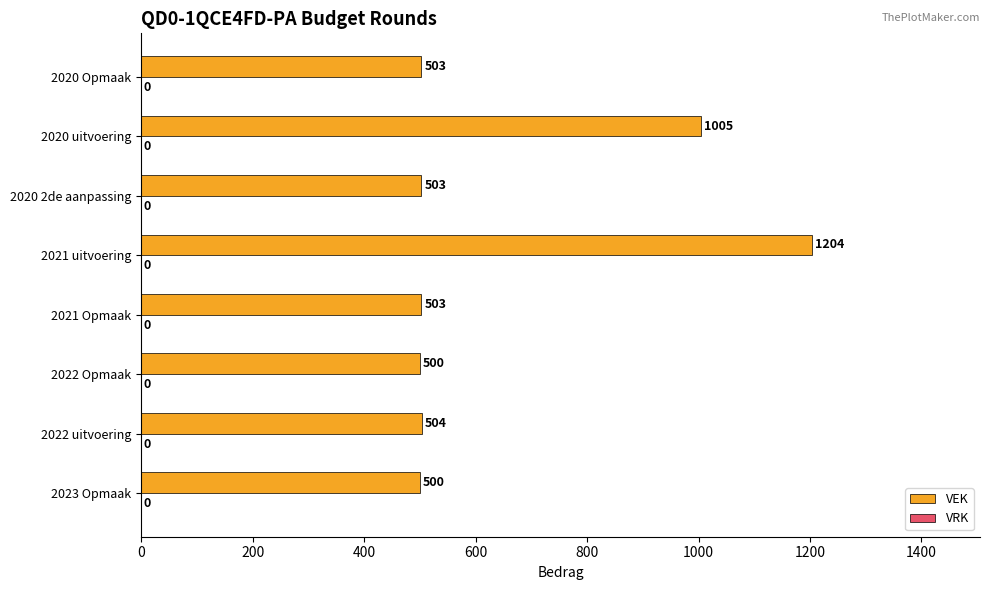

What is the average value?

653